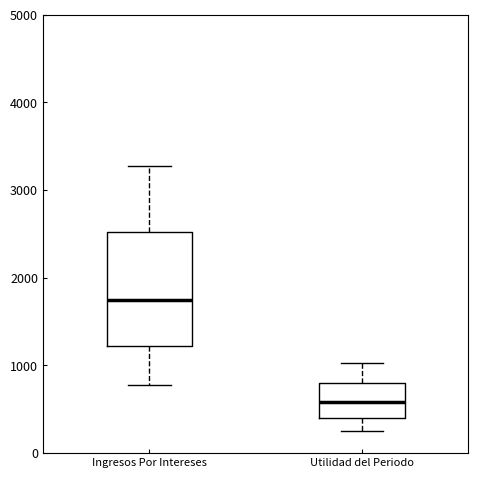

Reading left to right, transcribe this box plot: for each box, give where its median line is, the range the box spans, and where its two whiskers end, as read against the y-axis. The values are not printed on the chart, so give them approximately, as read against the axis.

Ingresos Por Intereses: median 1700, box 1200 to 2500, whiskers 800 to 3300
Utilidad del Periodo: median 600, box 400 to 800, whiskers 200 to 1000